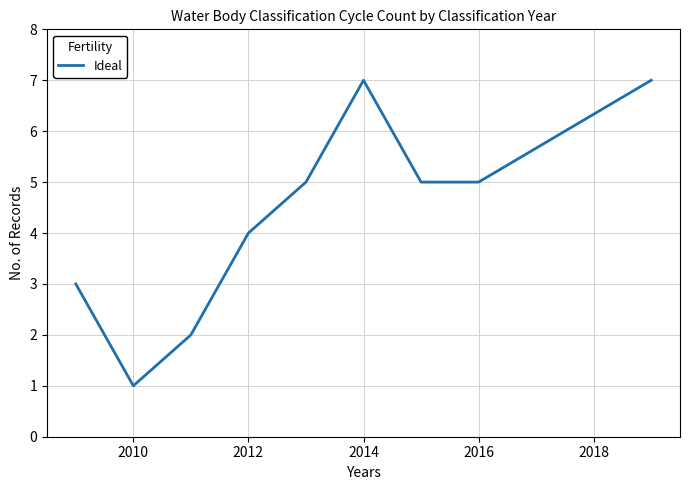

What is the maximum value shown in the chart?

7